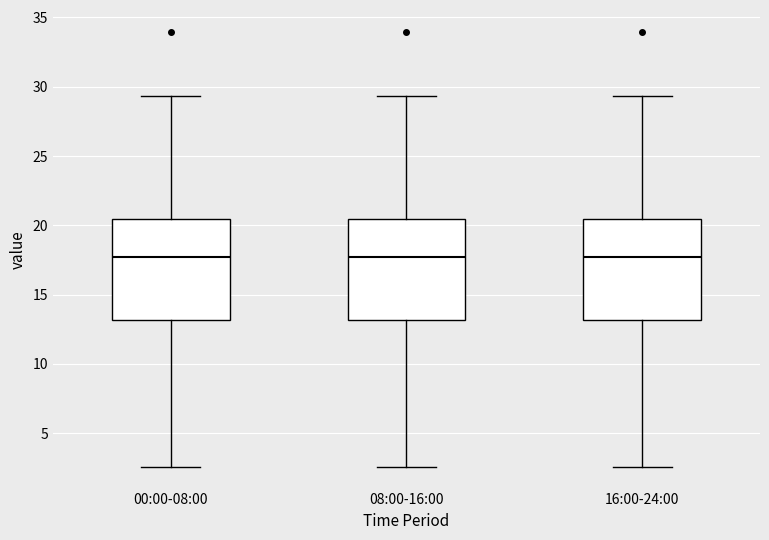

Where does the lower whisker of the box for 16:00-24:00 end on the y-axis? The values are not printed on the chart, so give them approximately, as read against the axis.

2.5